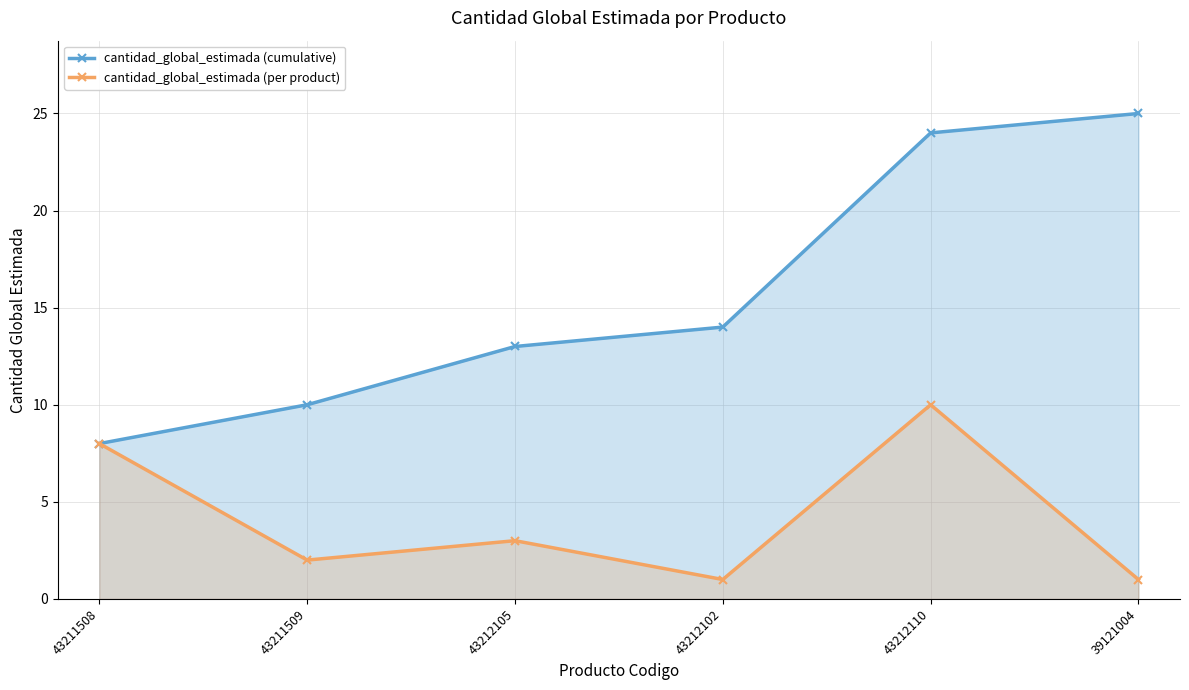

True or false: cantidad_global_estimada (per product) and cantidad_global_estimada (cumulative) cross at least once.

False